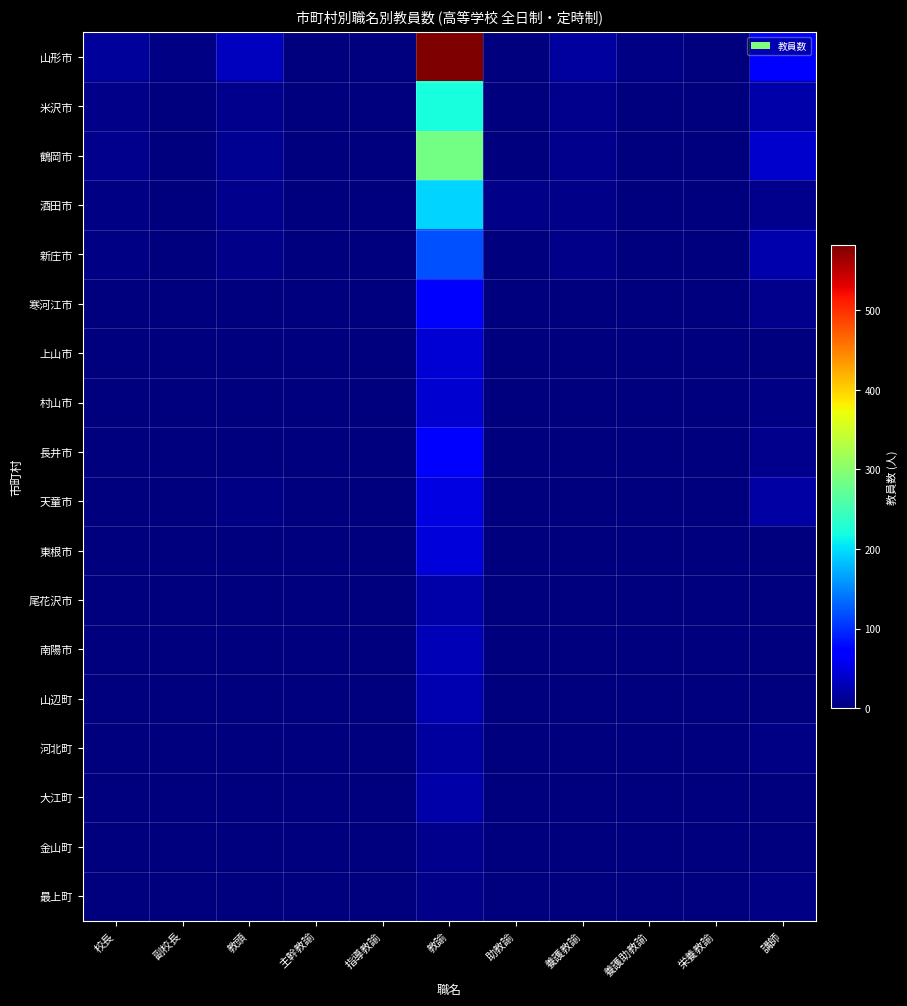

Rank the series at 副校長 from lowest to highest value.

新庄市, 寒河江市, 上山市, 村山市, 長井市, 東根市, 尾花沢市, 南陽市, 山辺町, 河北町, 大江町, 金山町, 最上町, 米沢市, 酒田市, 天童市, 鶴岡市, 山形市